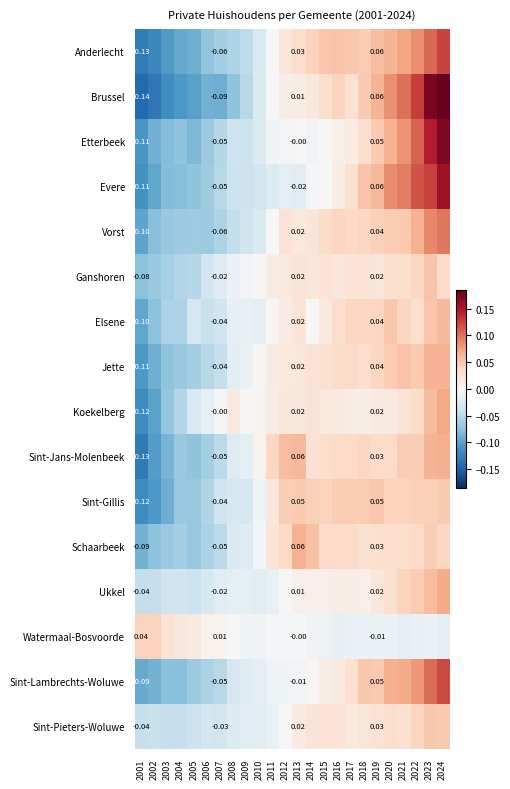

How many distinct data groups are displayed?

16